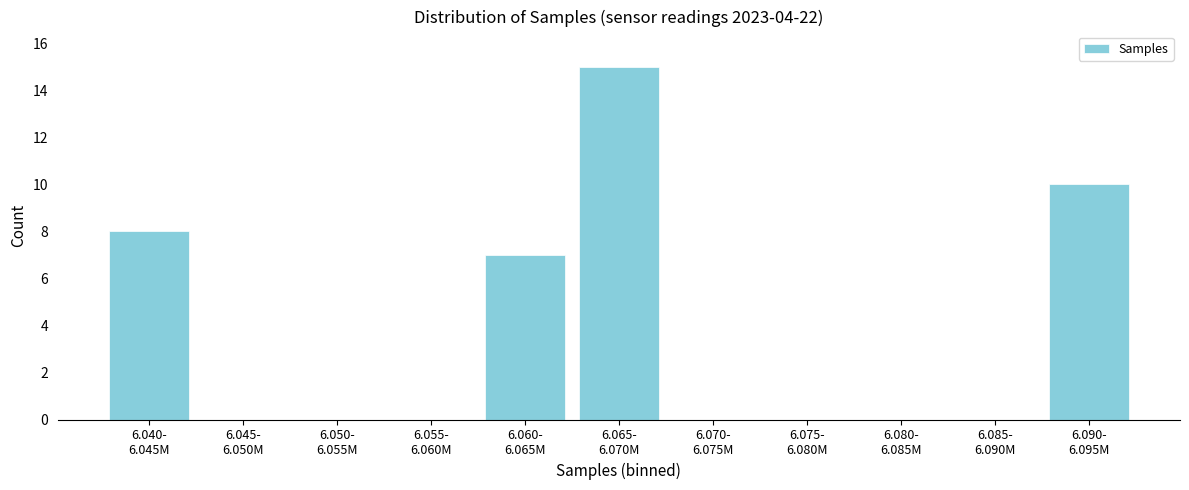

What is the maximum value shown in the chart?

15